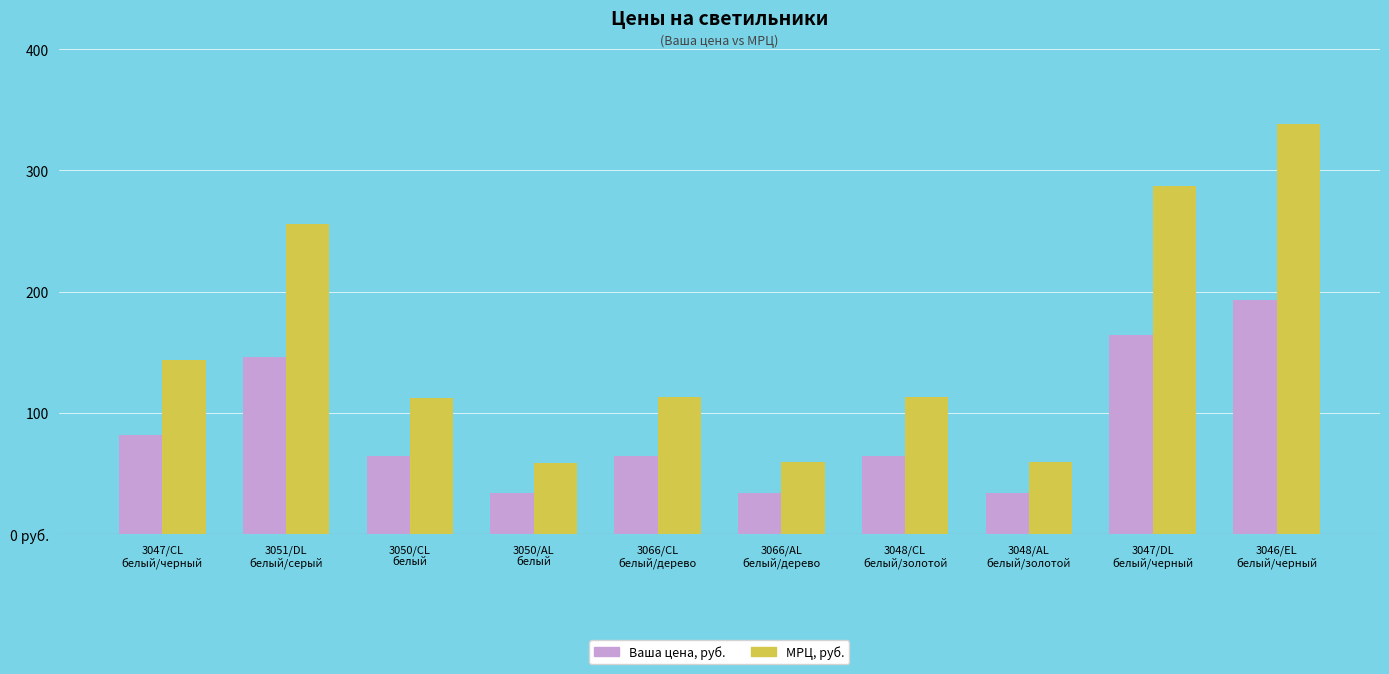

What is the label of the 9th bar from the right?

3051/DL
белый/серый